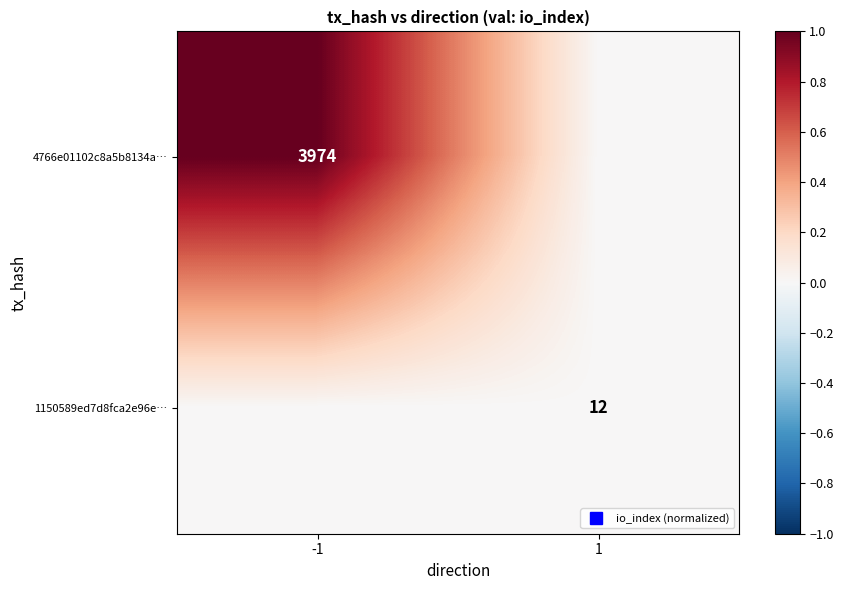

At which category is the sum across all series the highest?

-1